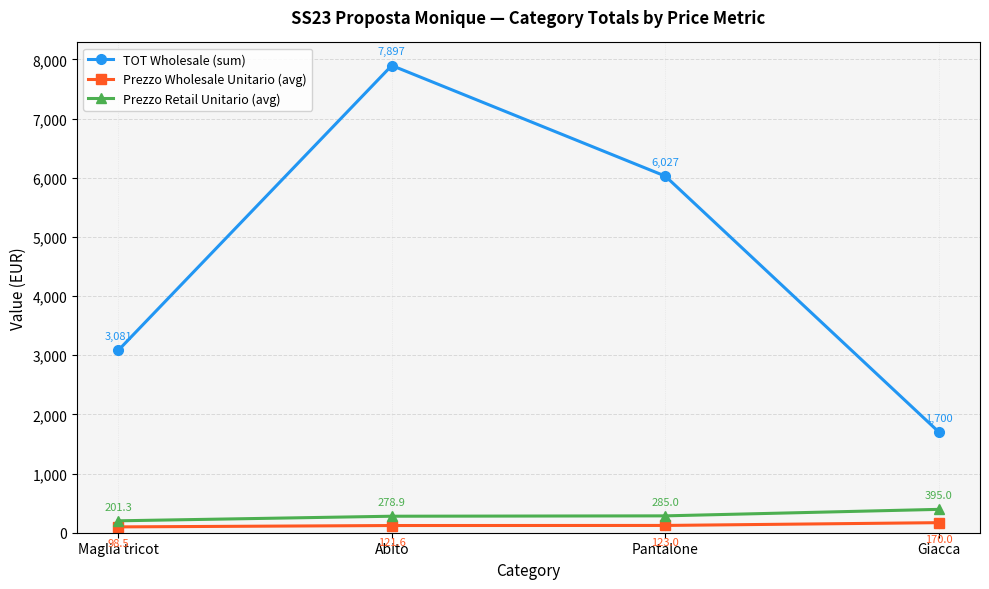

At which category is the sum across all series the highest?

Abito